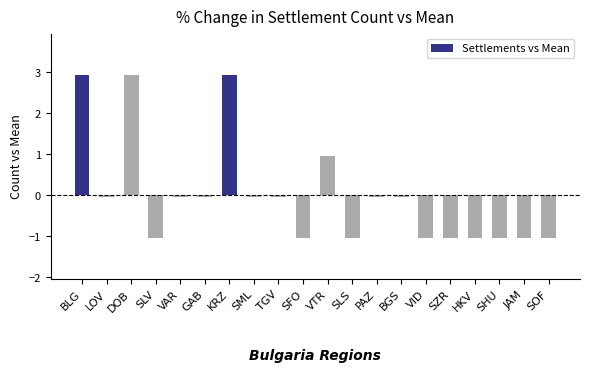

What is the approximate value at JAM?

-1.0